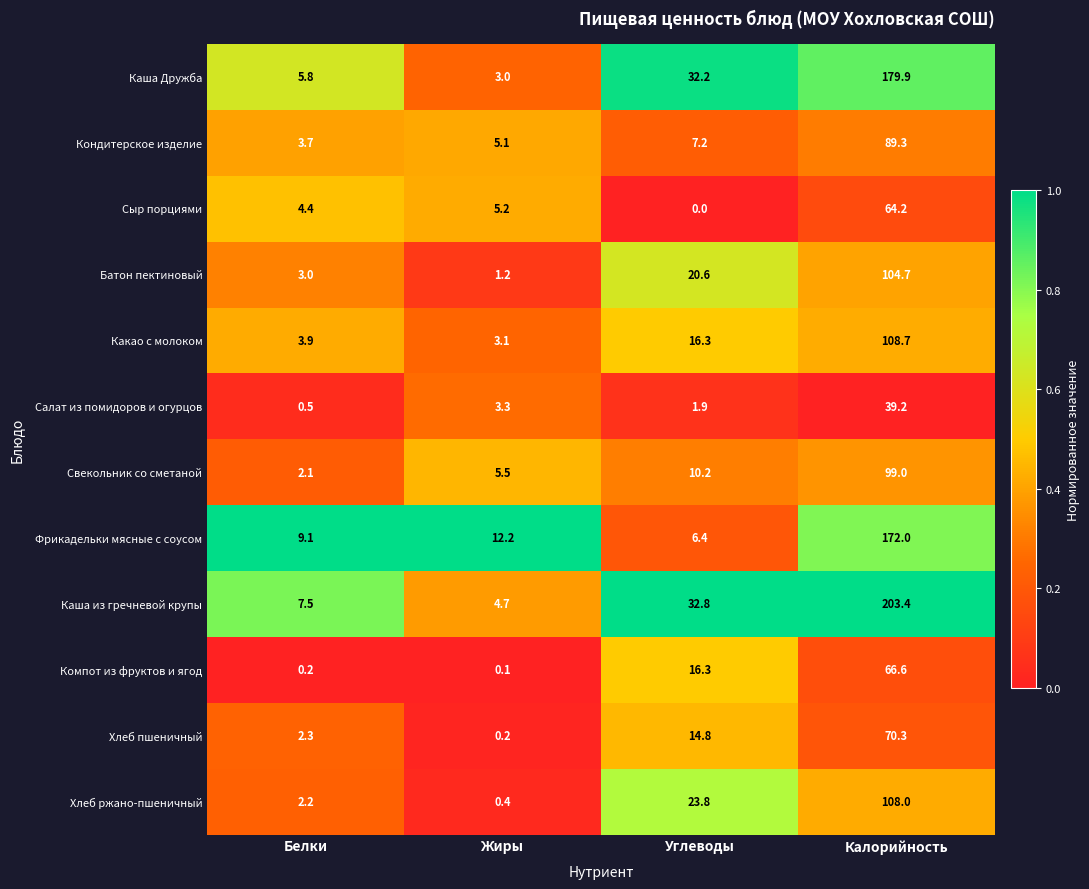

What is the spread (max minus min) of values at Жиры?

12.1